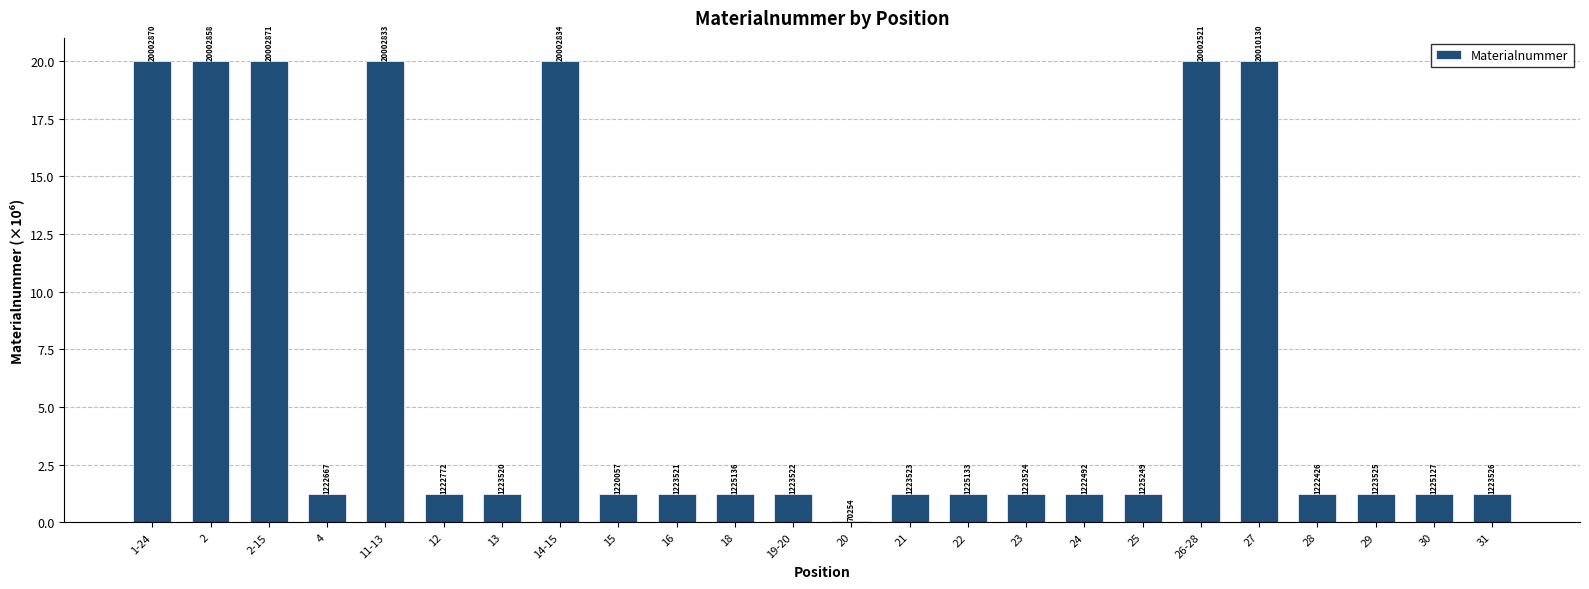

What is the difference between the second highest and second lowest values?

18.8